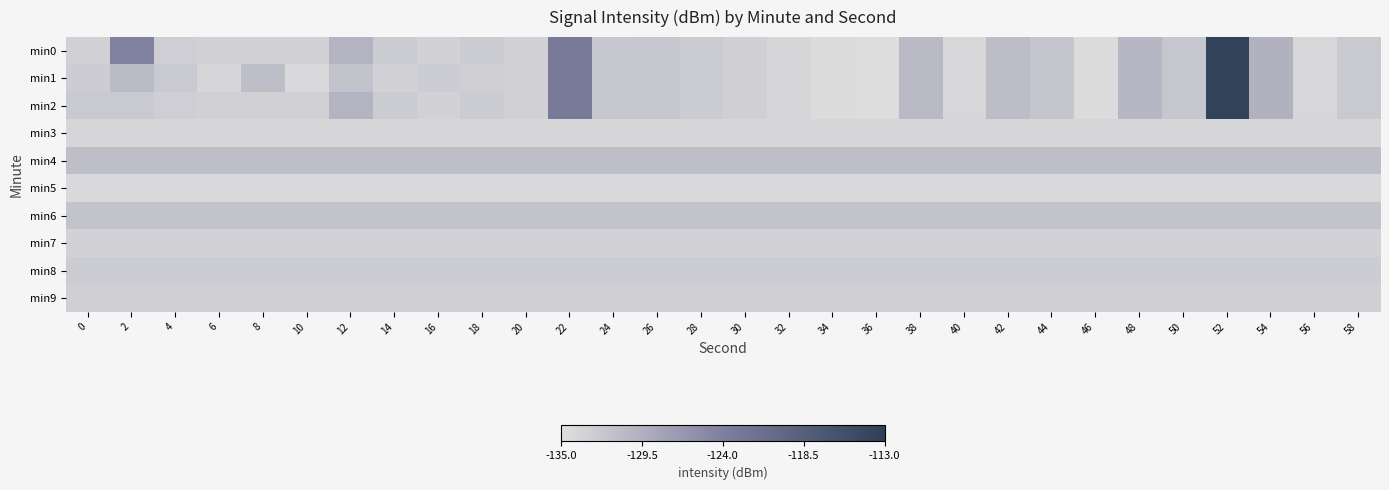

What is the greatest value displayed?

-113.5